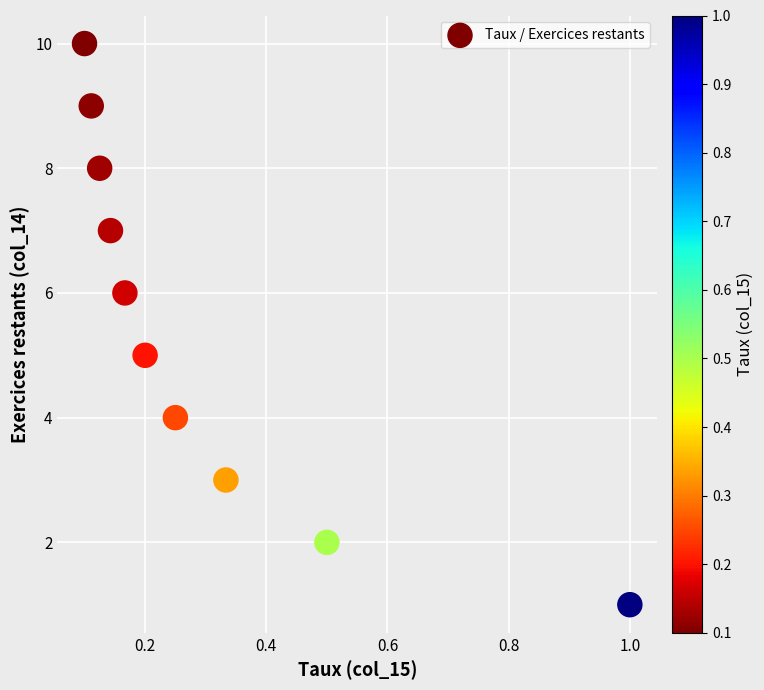

What is the average Y value?

6